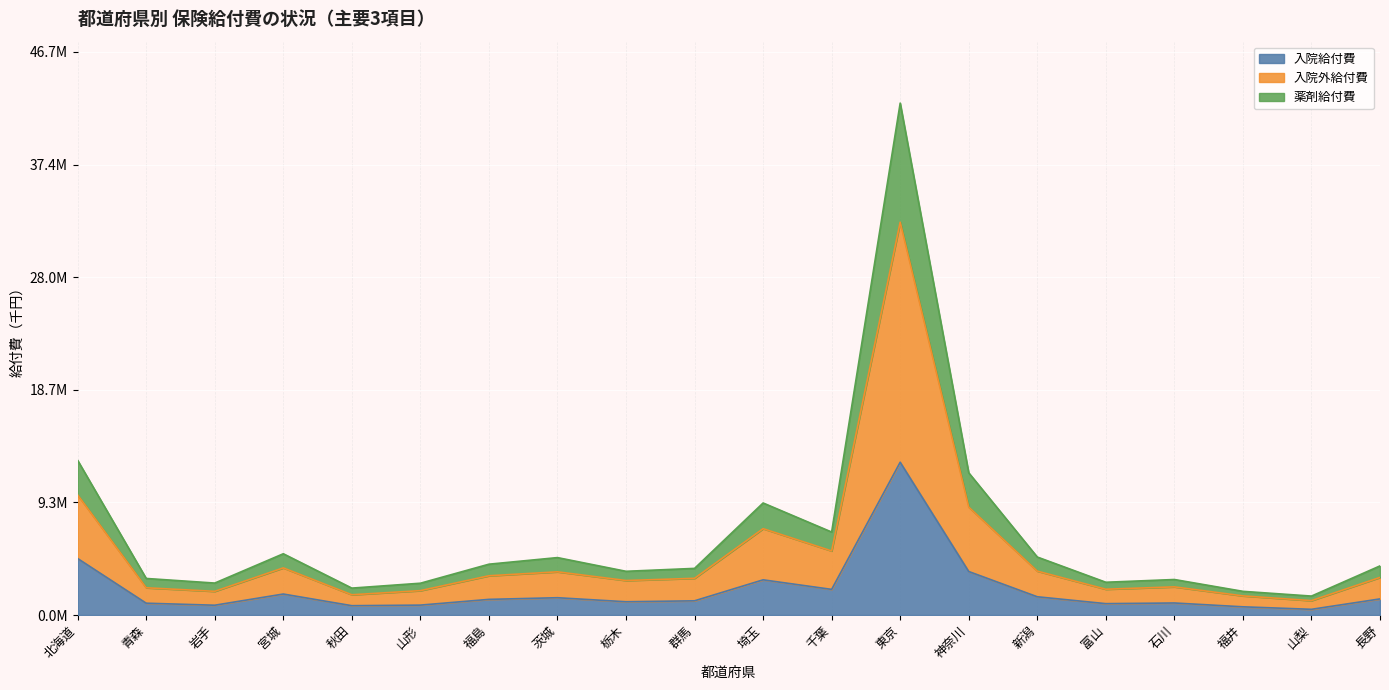

What is the difference between the highest and lowest values at 東京?

29804949.7